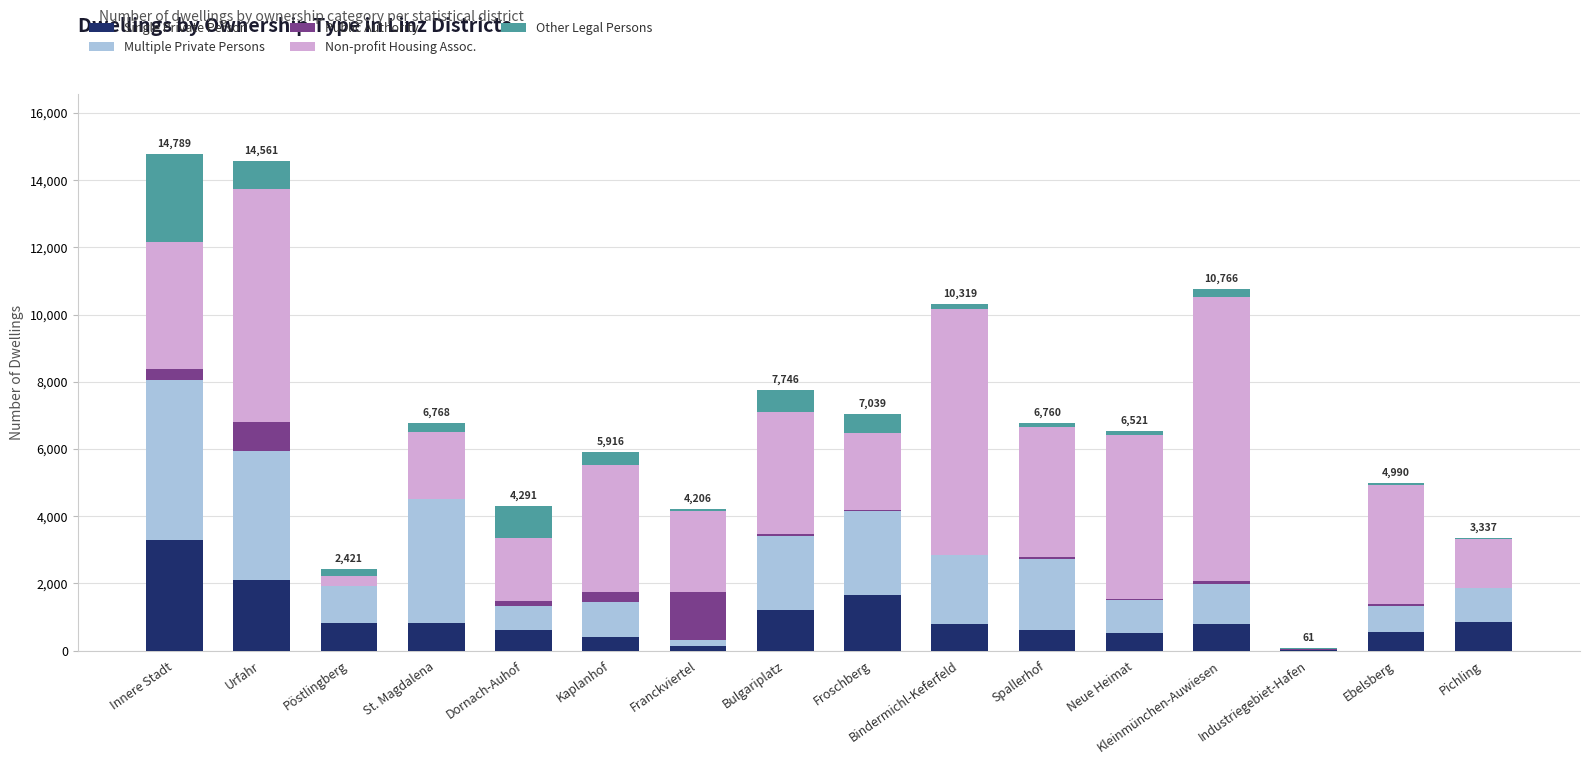

What is the sum of all Single Private Person values?

15165